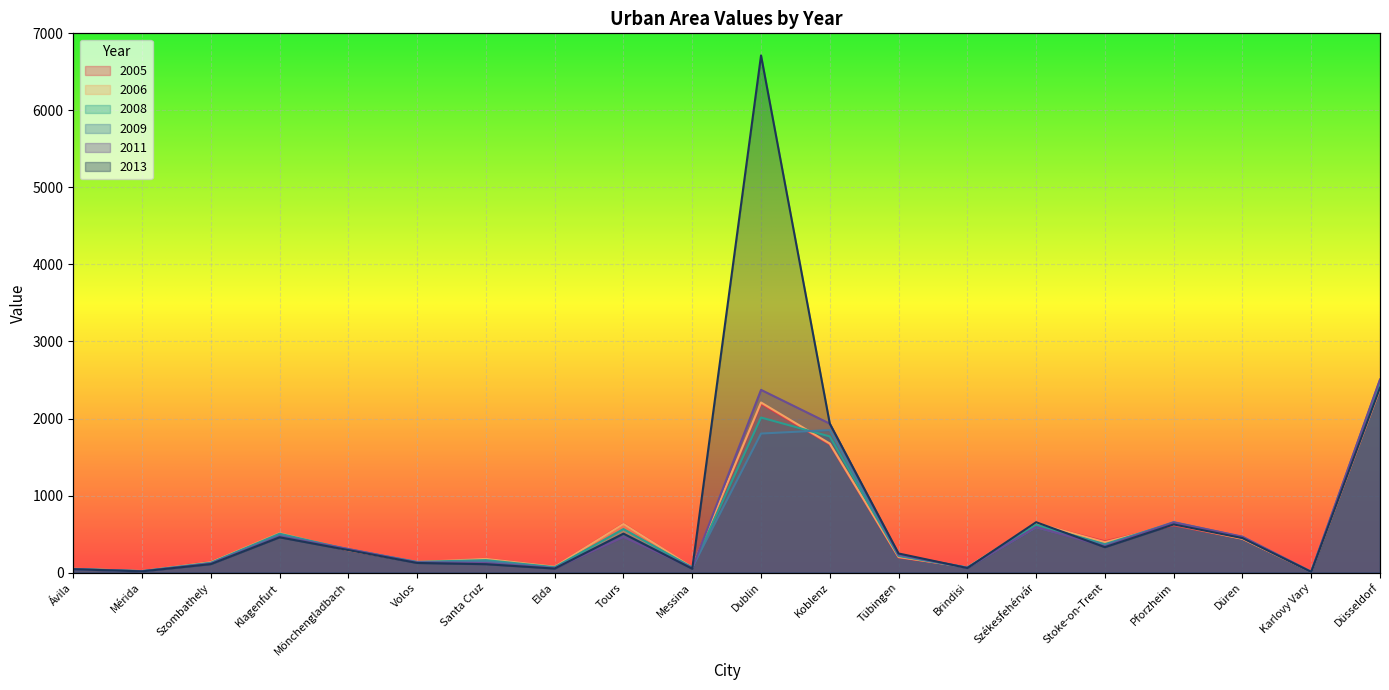

How many data points in 2005 are less than 291?

10